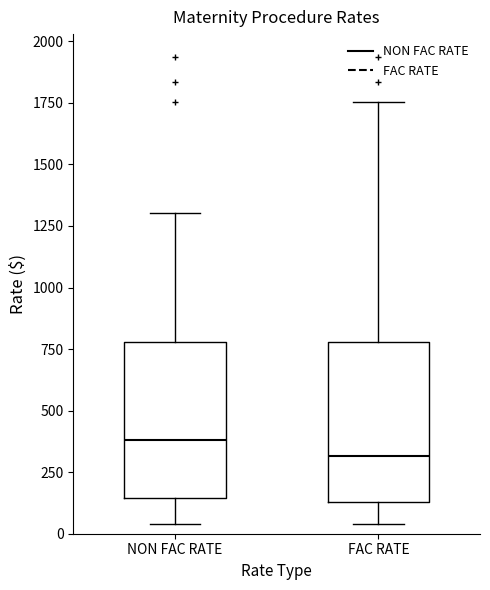

Reading left to right, read every box against the y-axis: the position of its median line, the range the box covers, and the ends of its whiskers. The values are not printed on the chart, so give them approximately, as read against the axis.

NON FAC RATE: median 400, box 150 to 800, whiskers 50 to 1300
FAC RATE: median 300, box 150 to 800, whiskers 50 to 1750